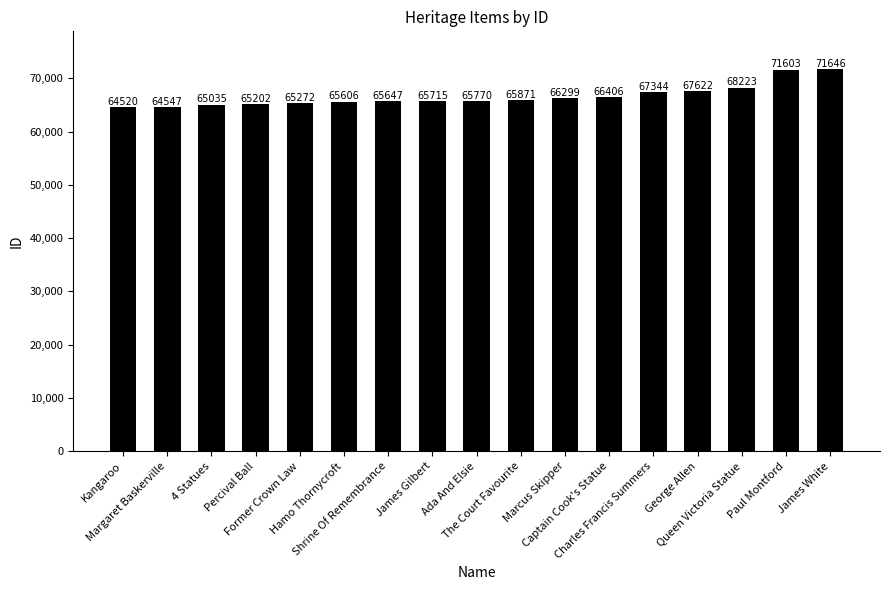

What is the value of the 4th bar from the left?

65202